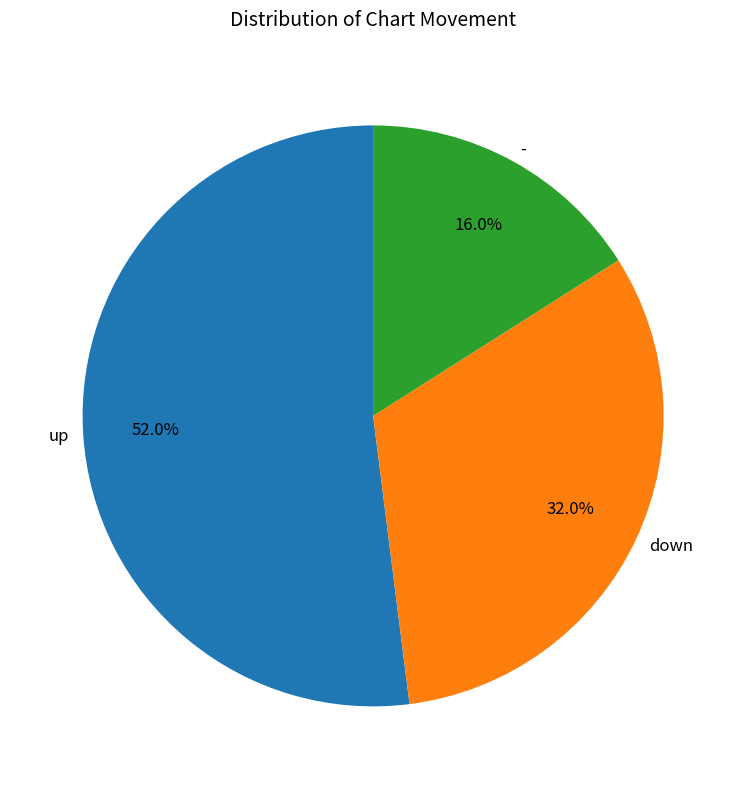

Which category accounts for the majority?

up